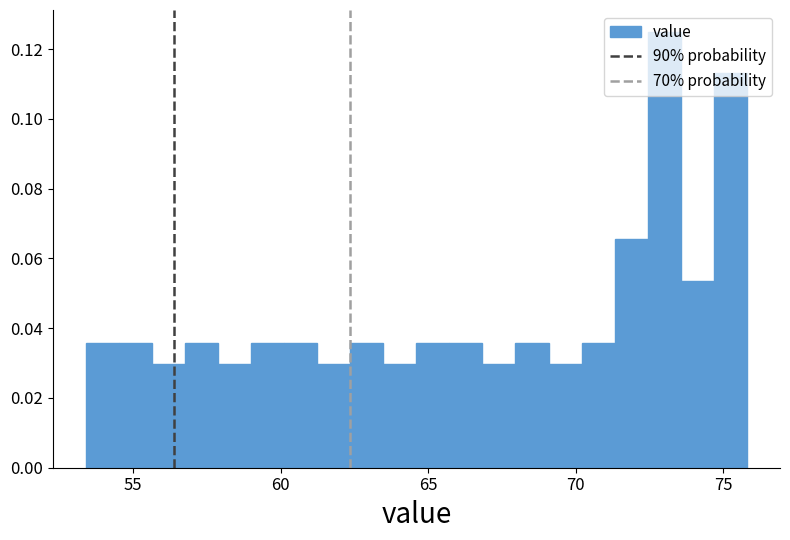

Around what value on the x-axis is the tallest bar? Give the approximate position of its centre, as read against the axis.

73.0